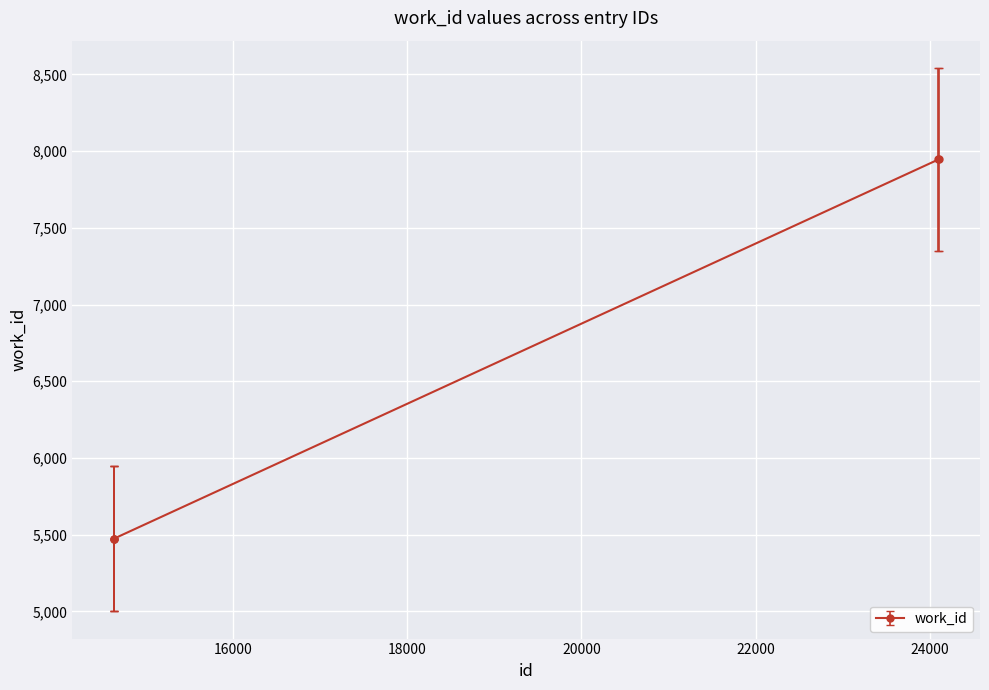

What is the greatest value displayed?

7946